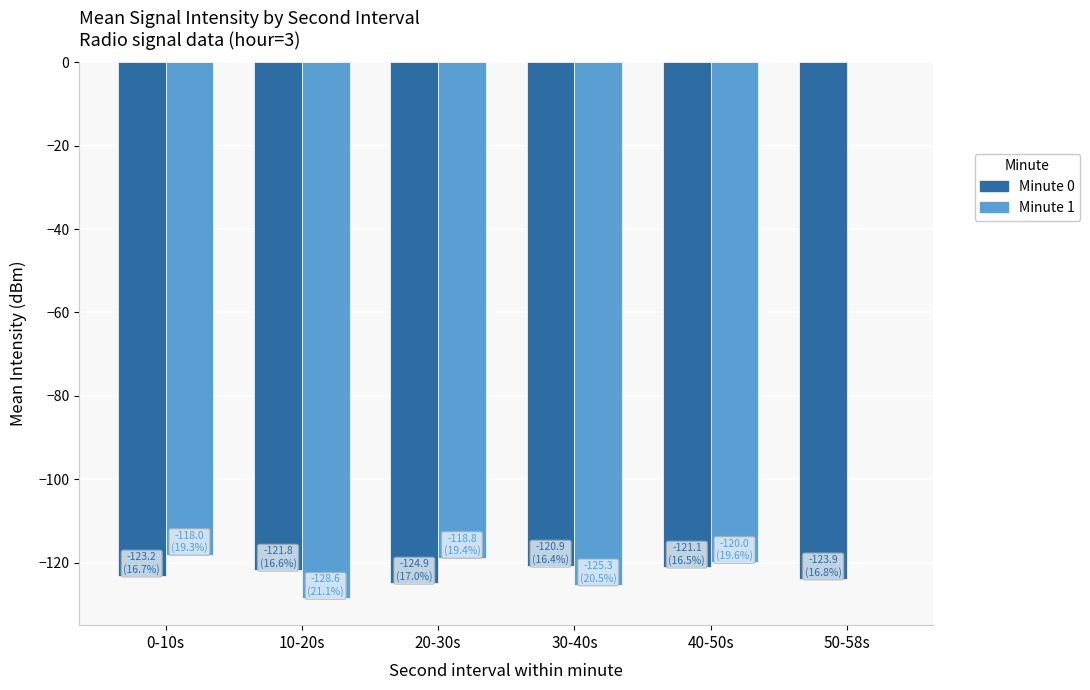

Does the chart contain stacked bars?

No